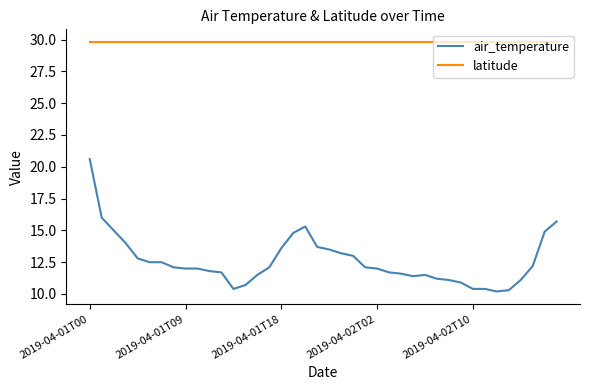

Count the number of data series in this chart.

2